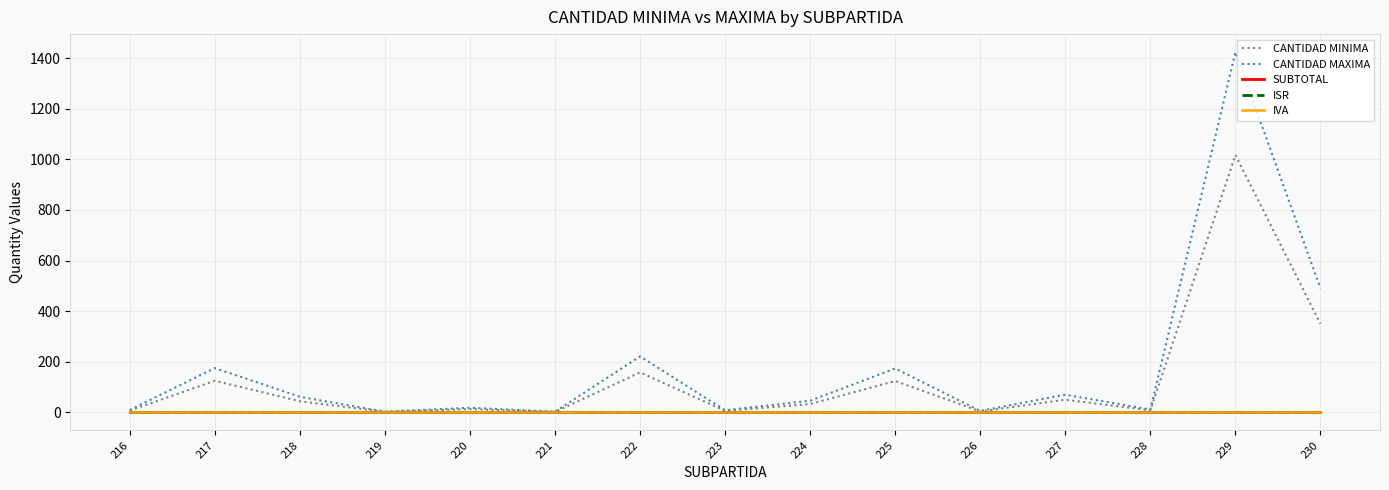

Rank the series by their maximum value, from highest to lowest.

CANTIDAD MAXIMA, CANTIDAD MINIMA, SUBTOTAL, ISR, IVA